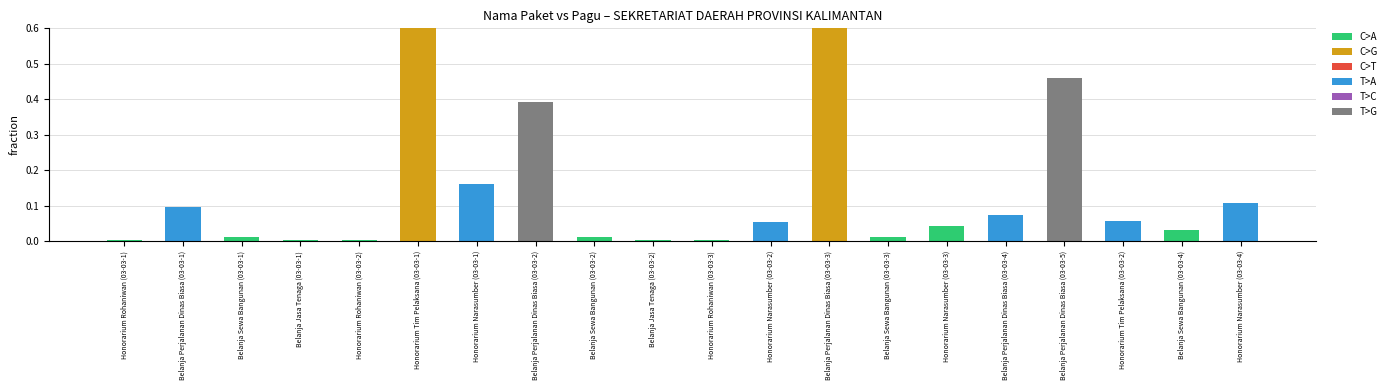

Which label corresponds to the largest value in the chart?

Honorarium Tim Pelaksana (03-03-1)